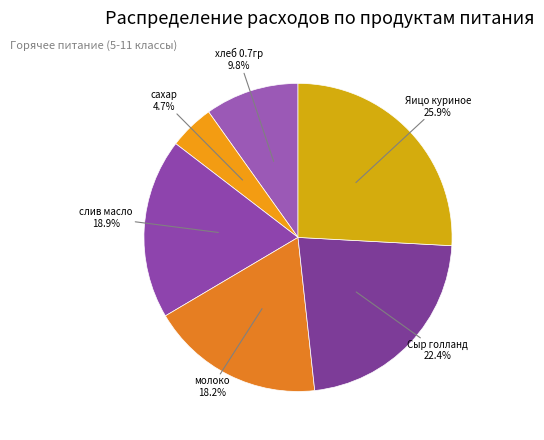

Which slice is the smallest?

сахар